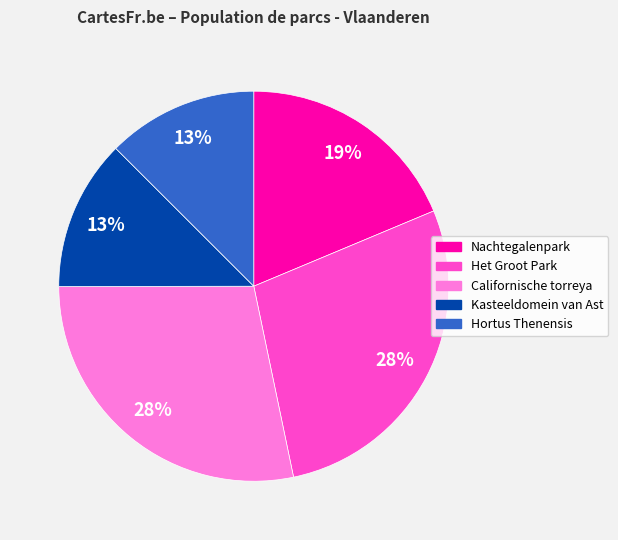

Is Nachtegalenpark the majority of the pie?

No